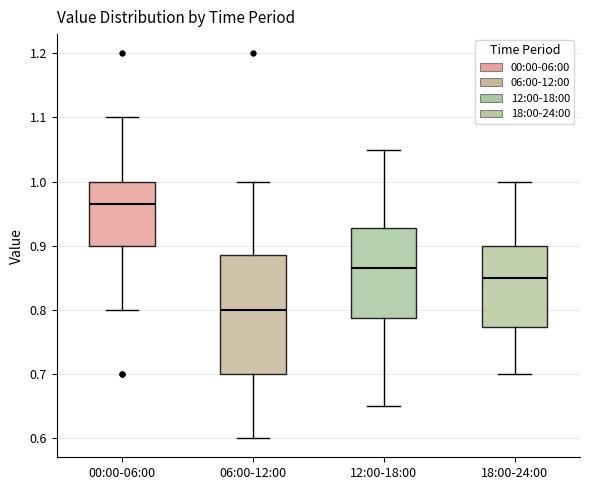

Which box has the highest median line?

00:00-06:00